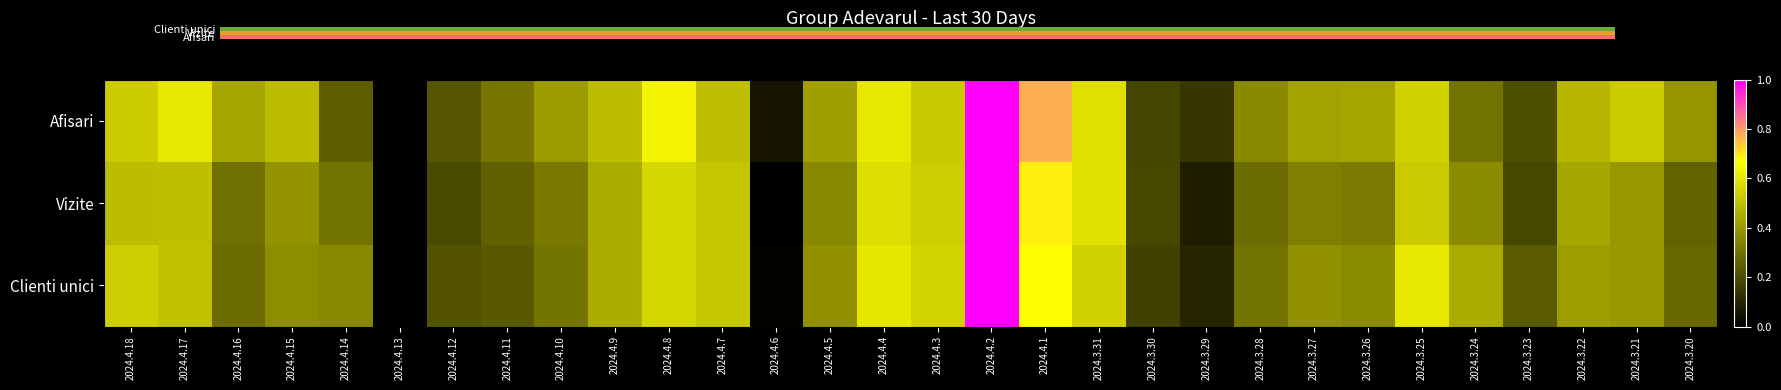

How many distinct data groups are displayed?

3